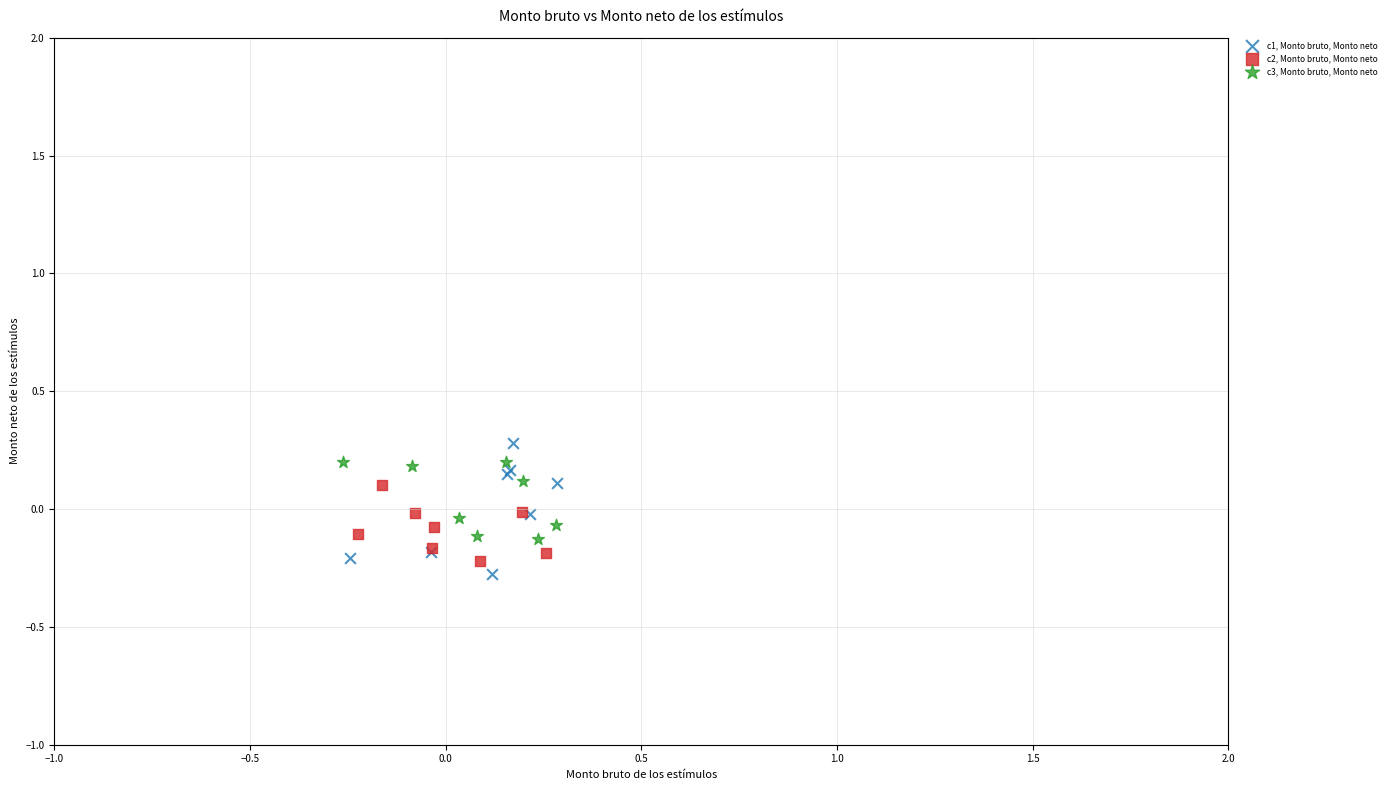

Which series contains the highest Y value?

c1, Monto bruto, Monto neto